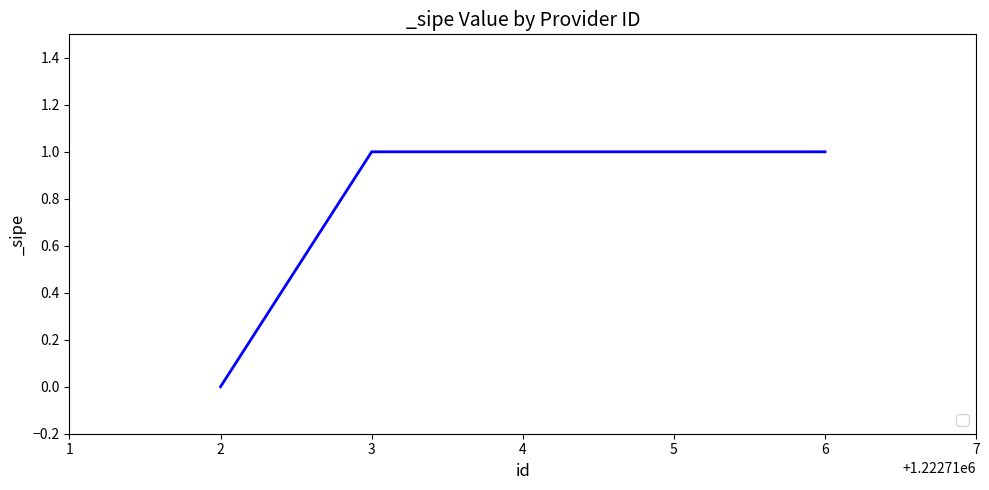

Reading left to right, transcribe all the data shown in this chart.

0	1	1	1	1